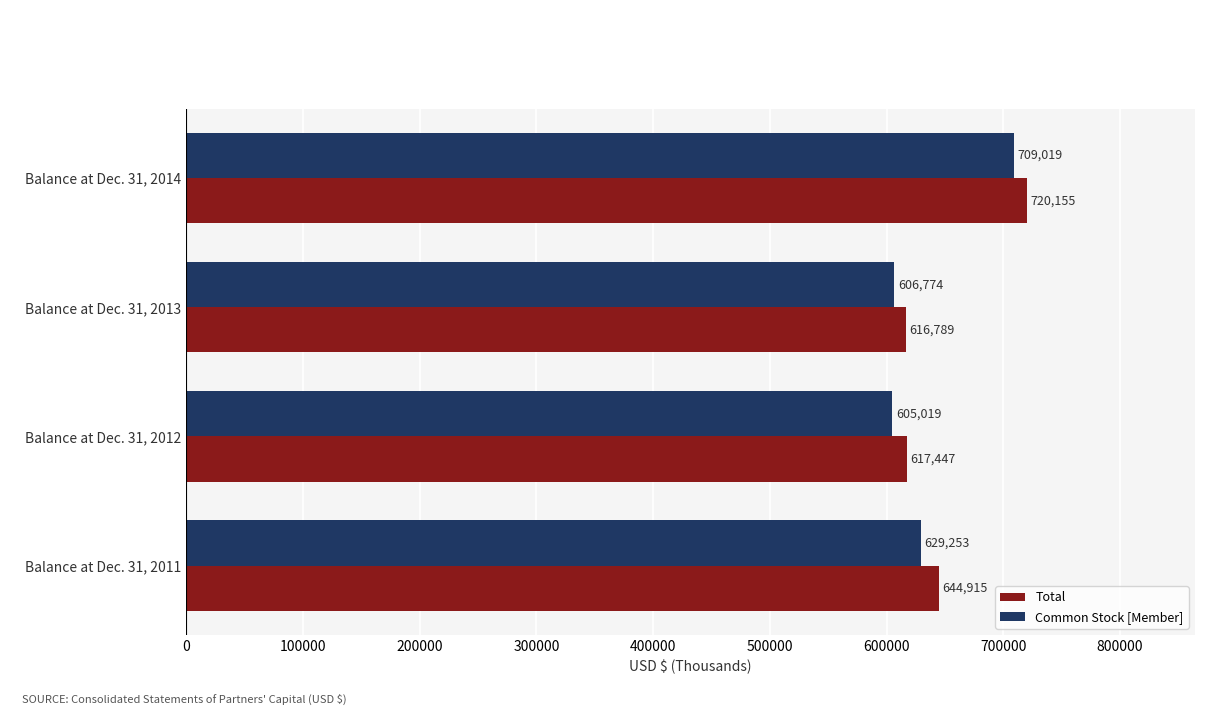

What are all the series names shown in the legend?

Total, Common Stock [Member]